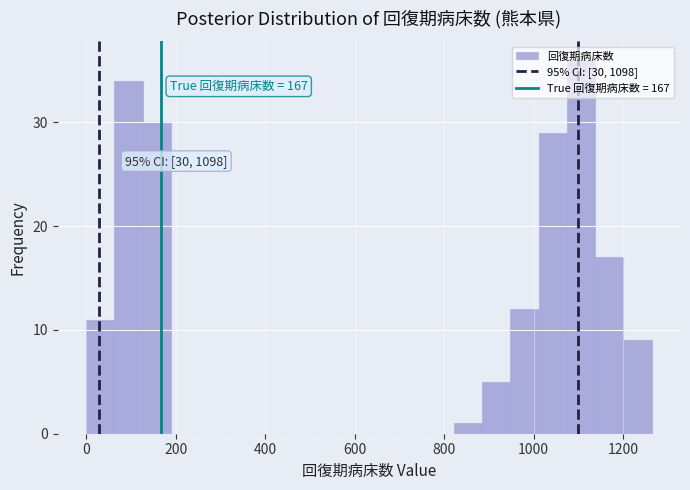

Read against the x-axis, roughly where is the centre of the tallest bar?

1100